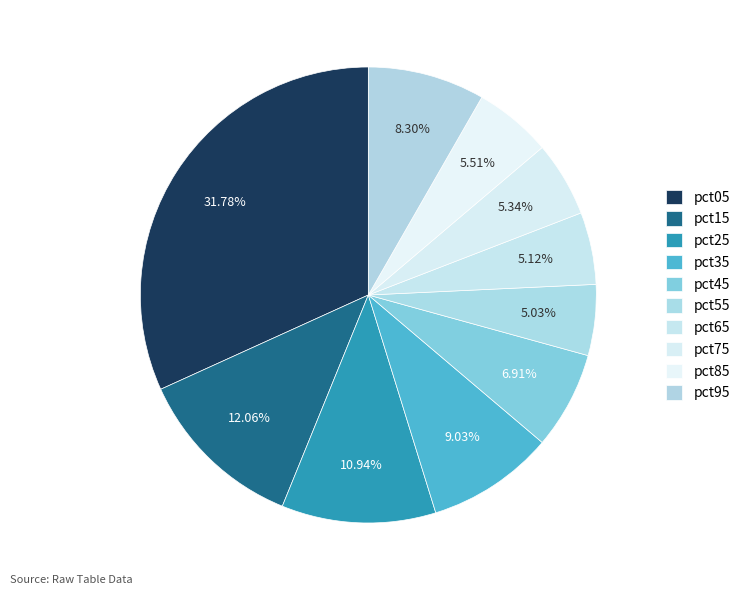

What percentage is the pct05 slice, to the nearest percent?

32%